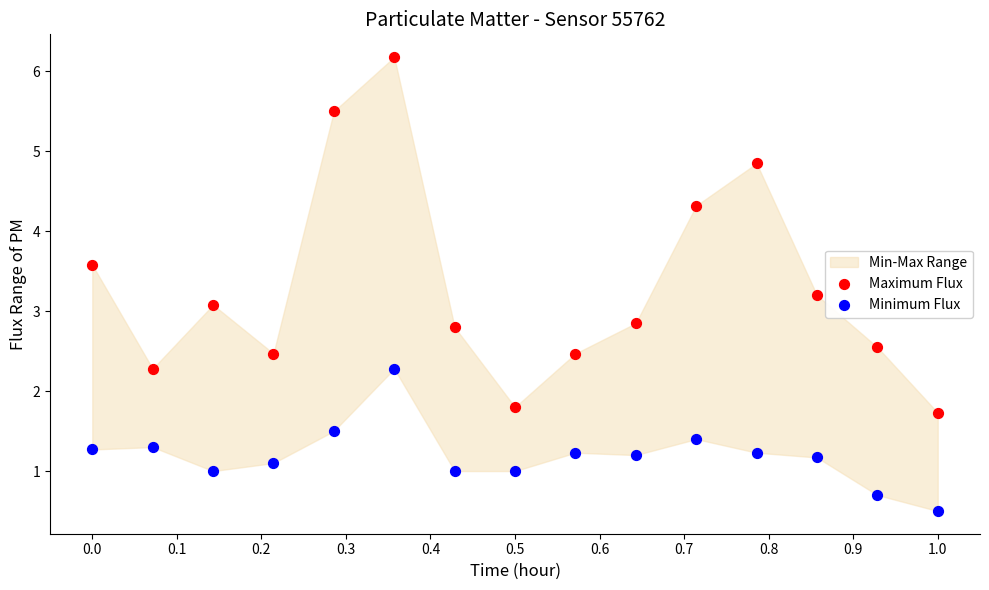

Across all series, what Y value is closest to 3?

3.1